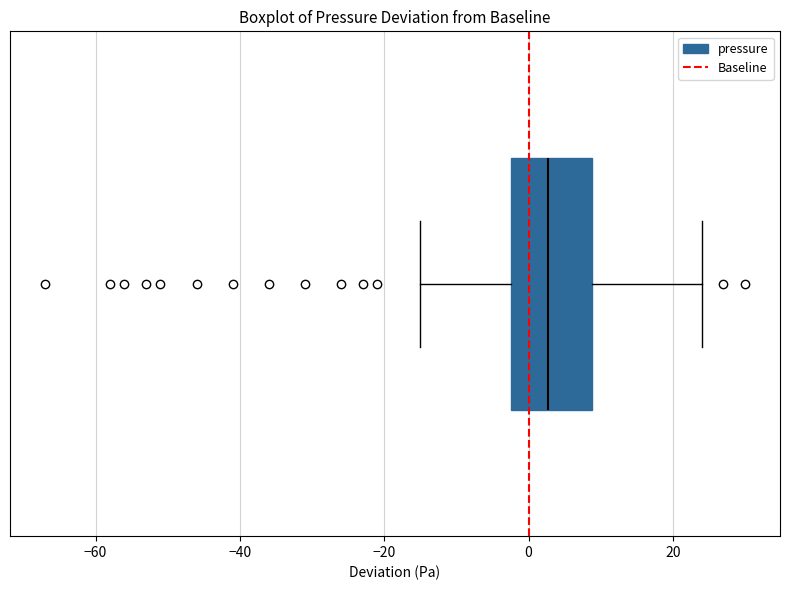

Transcribe this box plot: give where the median line is, the range the box spans, and where the two whiskers end, as read against the x-axis. The values are not printed on the chart, so give them approximately, as read against the axis.

median 2, box -2 to 8, whiskers -14 to 24